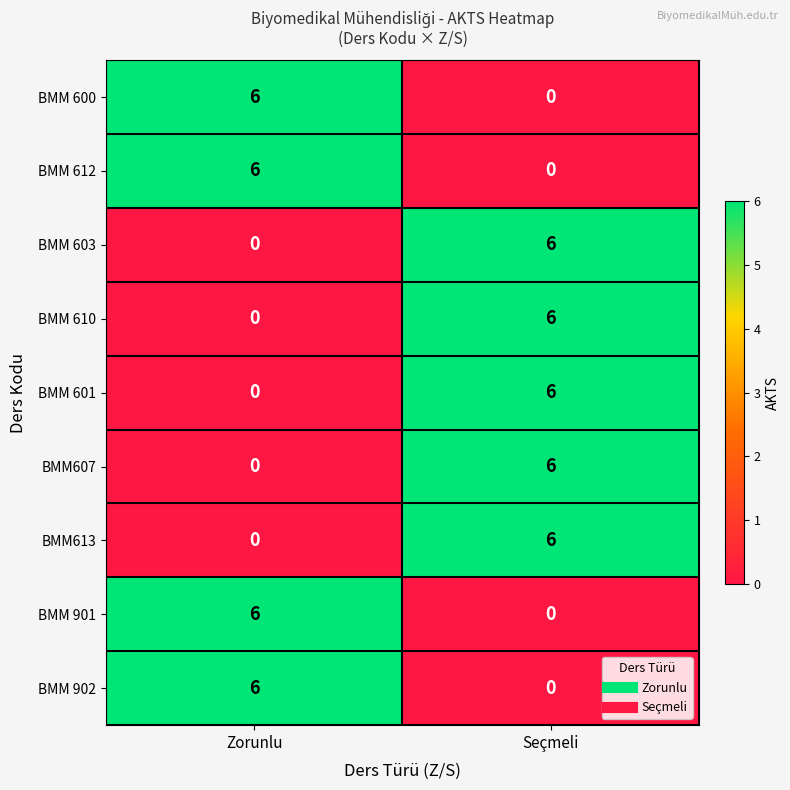

Count the number of data series in this chart.

9